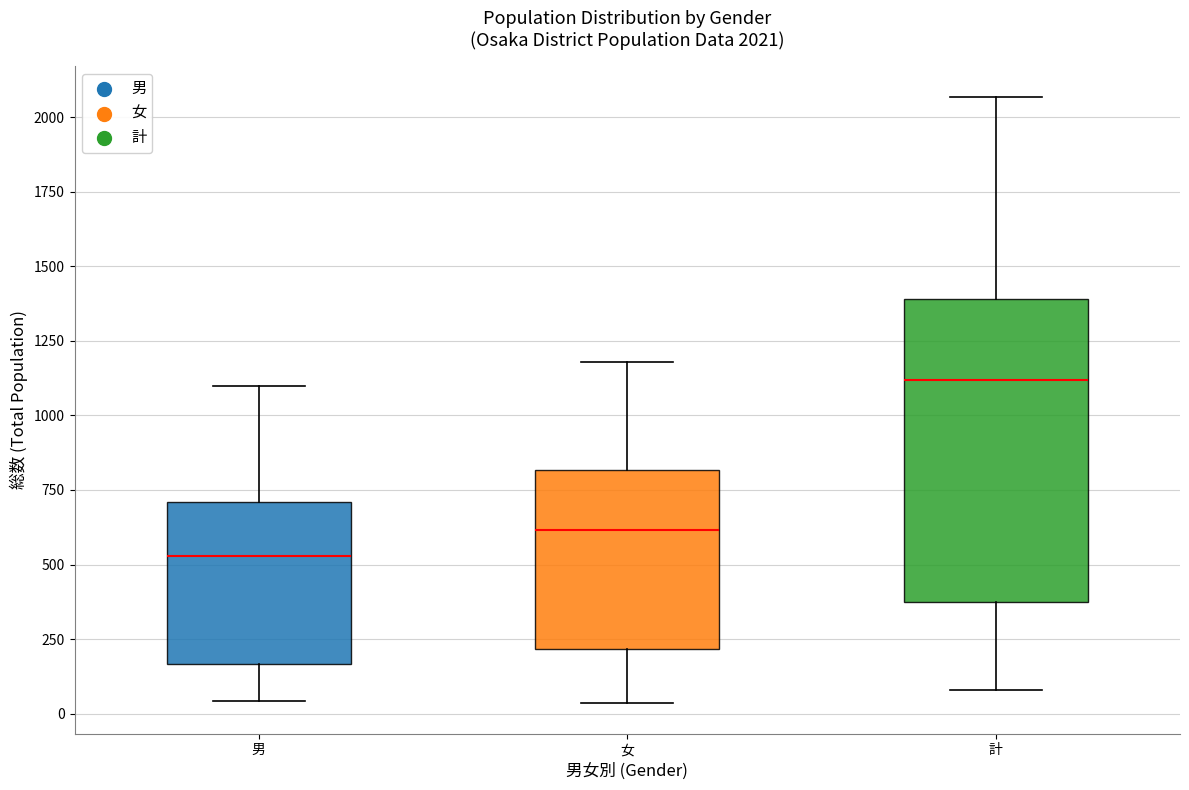

Comparing the boxes themselves (not the whiskers), which one is the tallest?

計